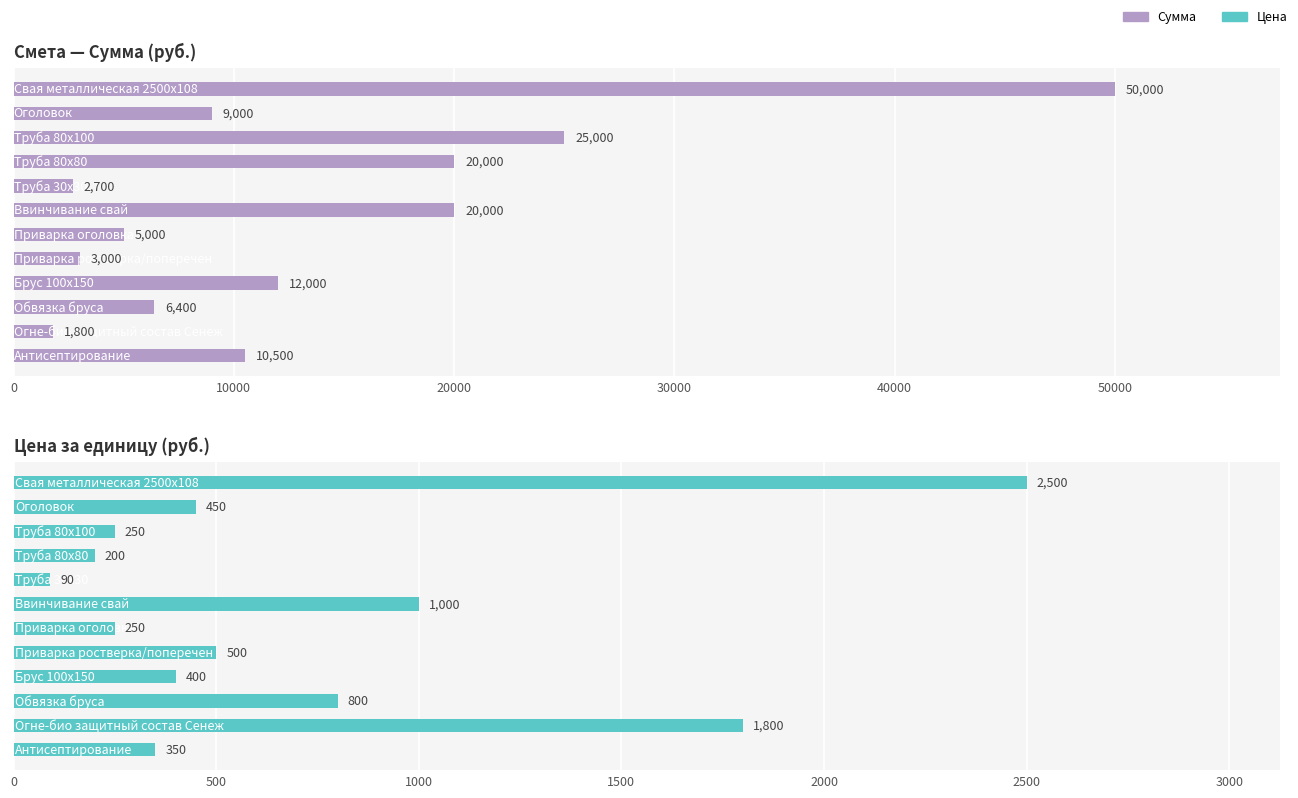

Read the Сумма value at 10, to the nearest 50.

1800